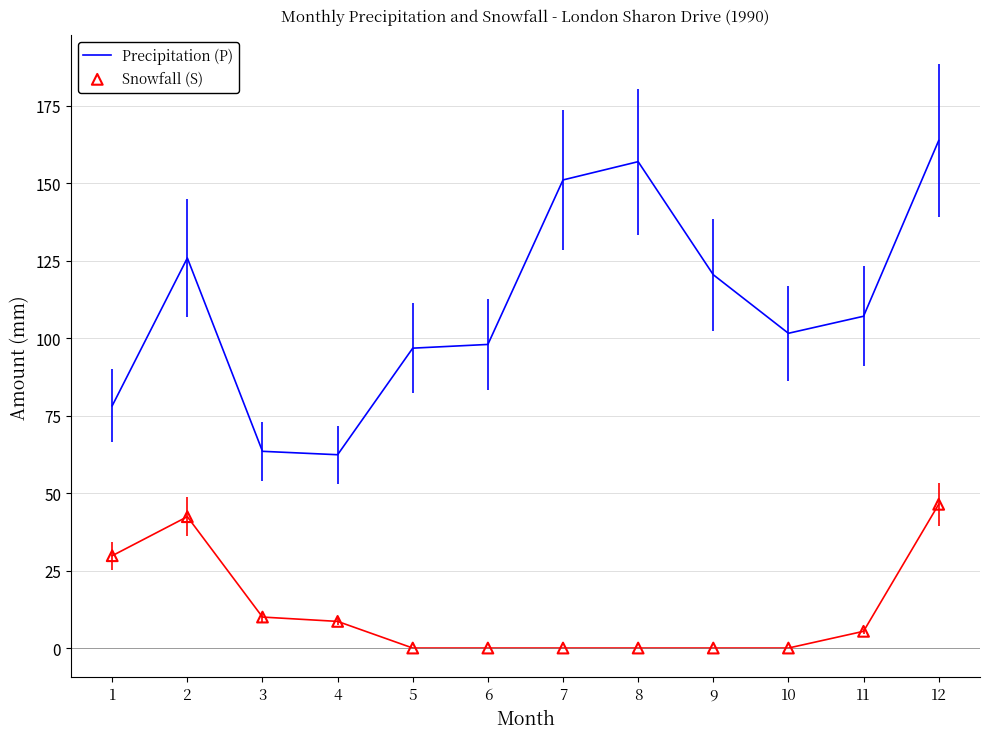

Which series has the largest Y range (max minus min)?

Precipitation (P)